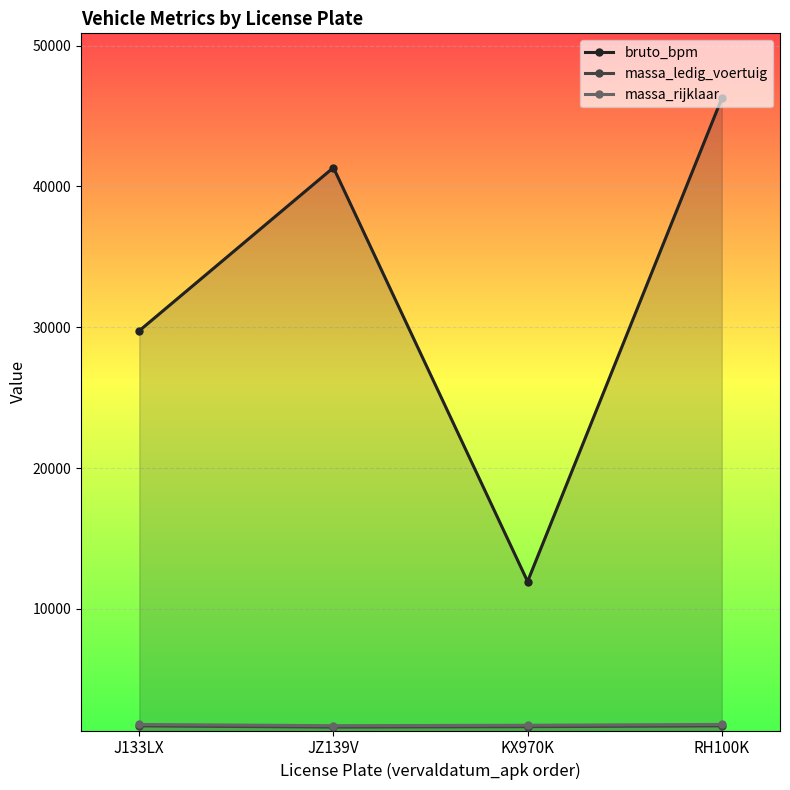

Reading left to right, extract all data points from this chart.

bruto_bpm: 29750	41331	11950	46240
massa_ledig_voertuig: 1701	1615	1645	1703
massa_rijklaar: 1801	1715	1745	1803